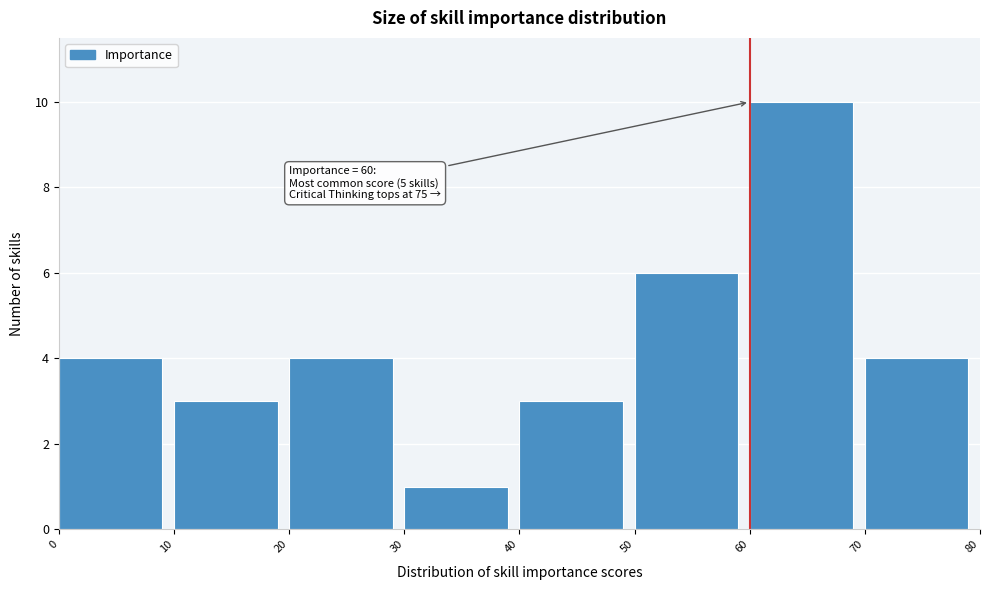

Over which range of the x-axis is the bar tallest?

60 to 70